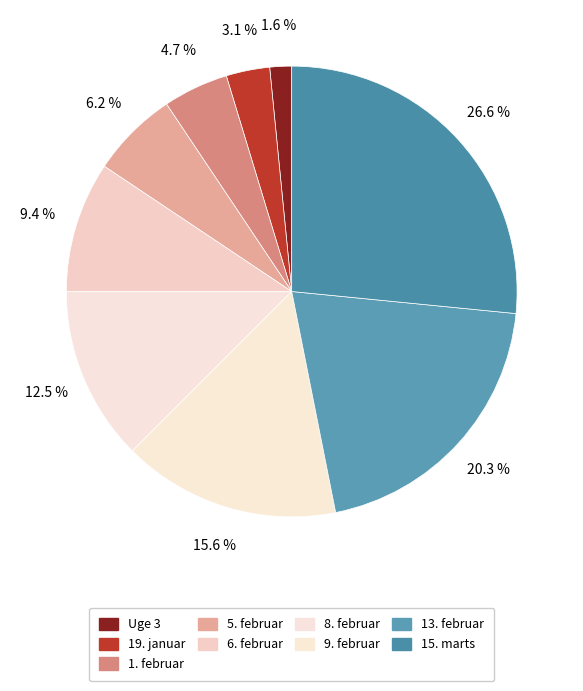

Count the number of slices in the pie.

9